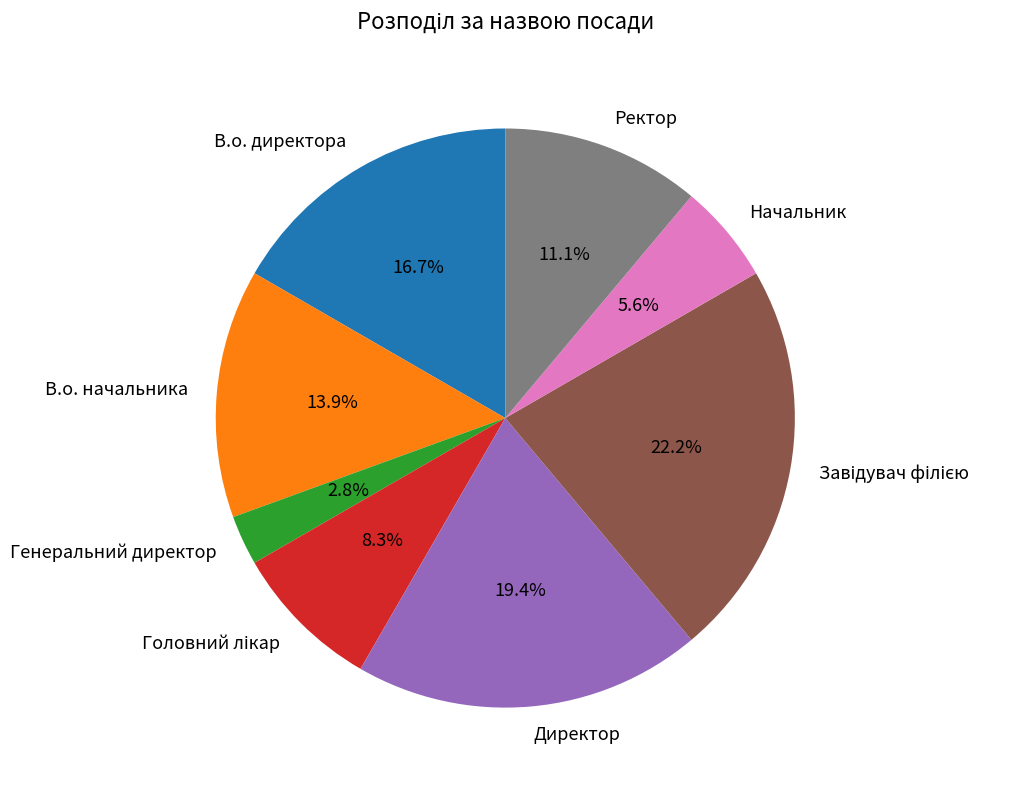

How much of the chart is everything except В.о. начальника?

86.1%